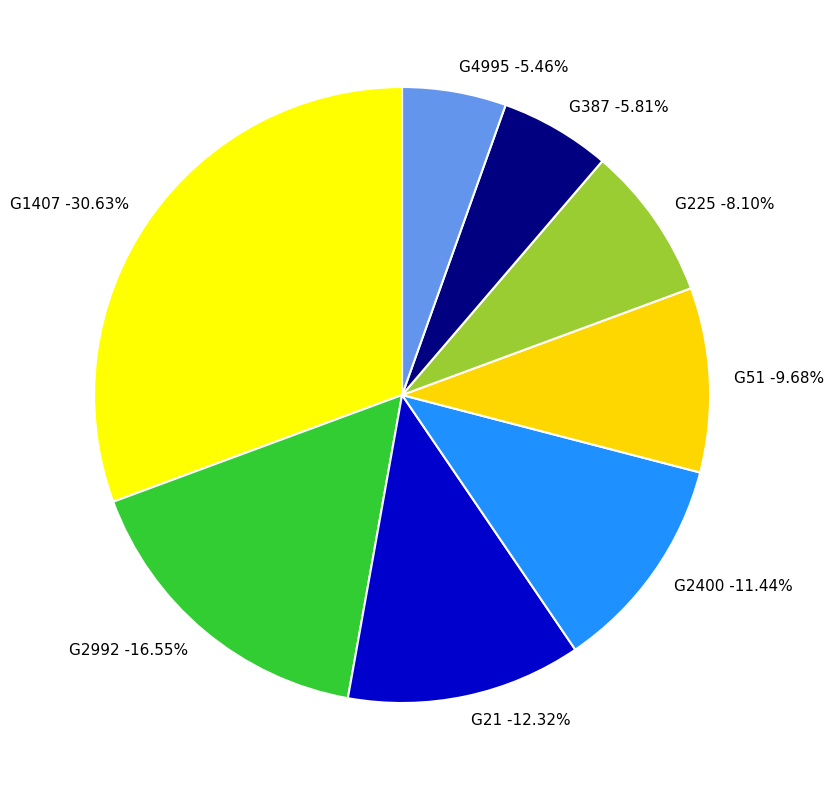

Which category has the smallest portion of the pie?

G4995